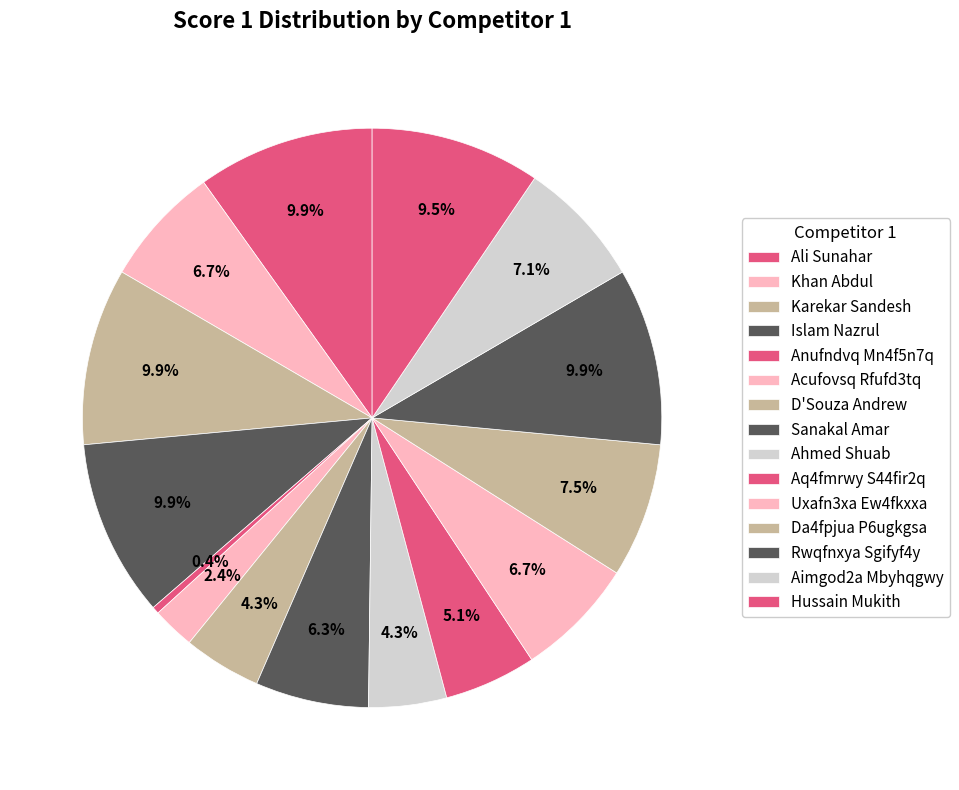

What portion of the pie excludes Islam Nazrul?

90.1%